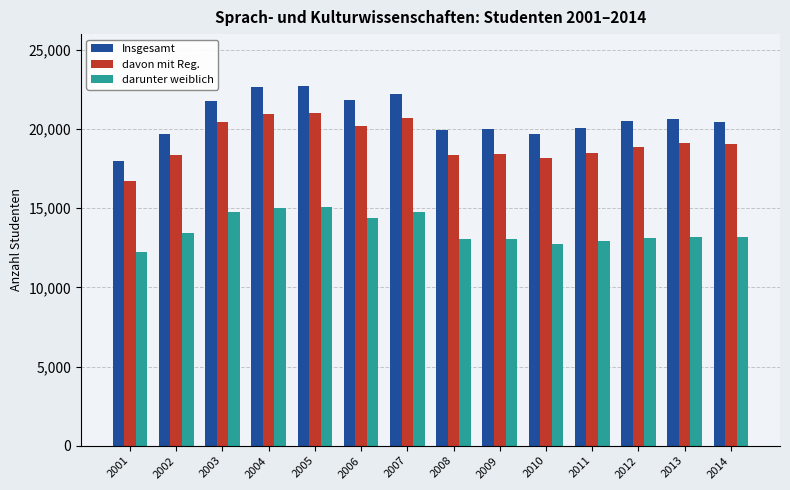

At which label does Insgesamt reach its minimum?

2001